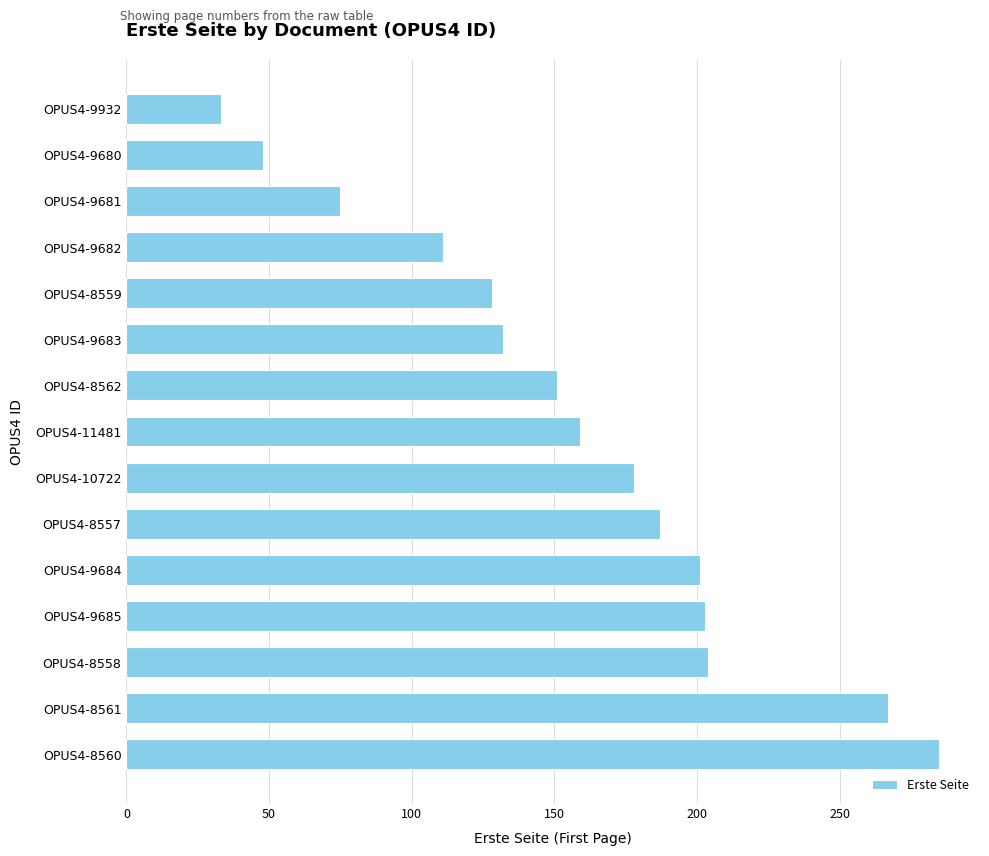

What is the ratio of the value at OPUS4-8560 to the value at OPUS4-8562?

1.9